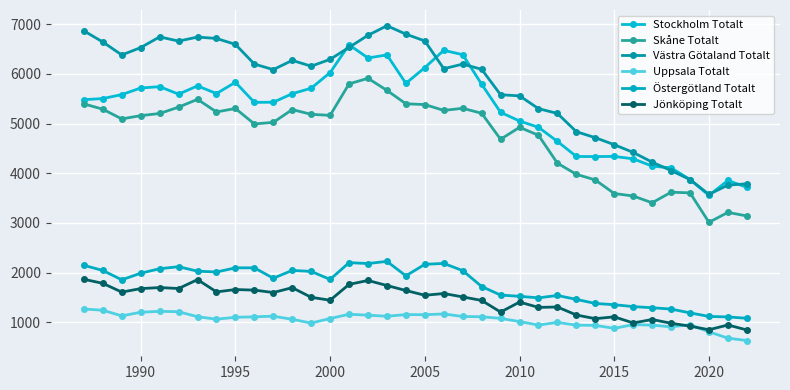

Which series has the largest total across all categories?

Västra Götaland Totalt